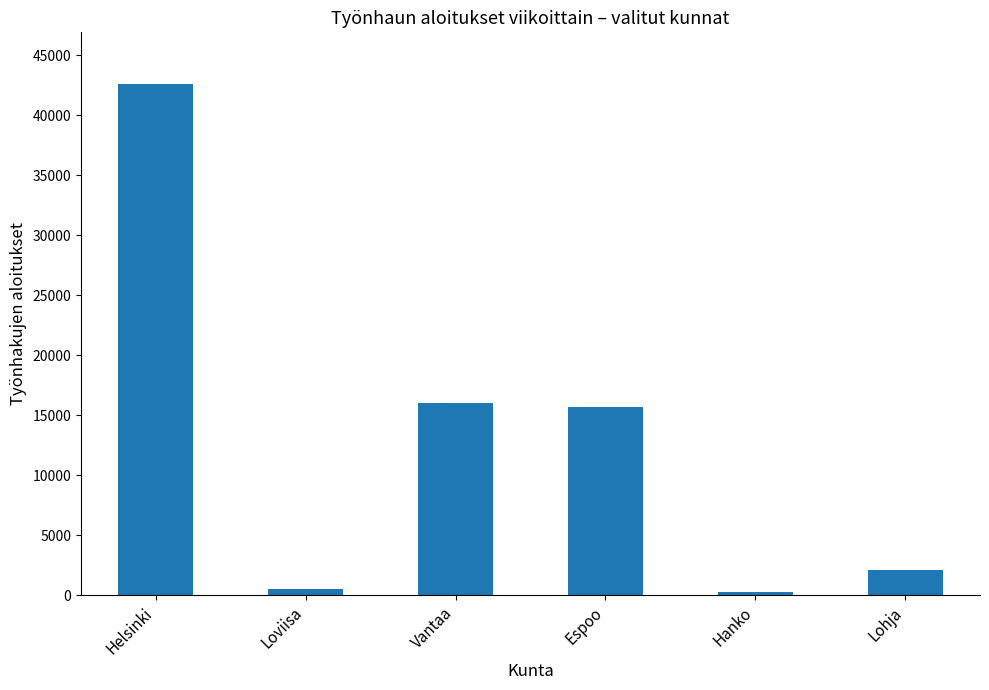

Does the chart contain stacked bars?

No